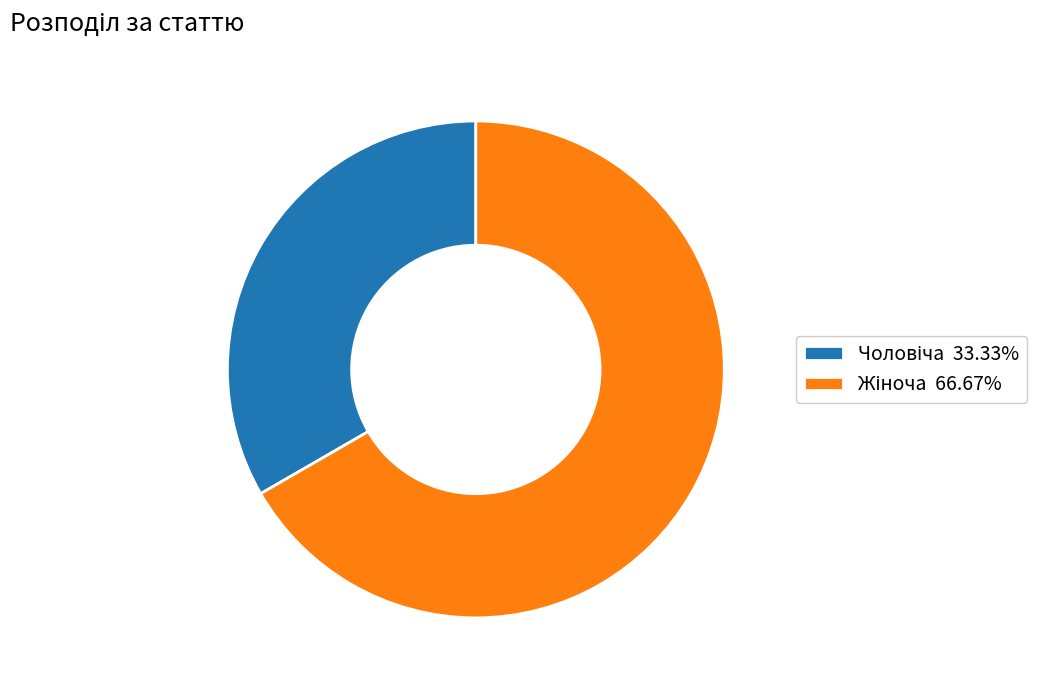

Is there any slice that represents more than half of the pie?

Yes